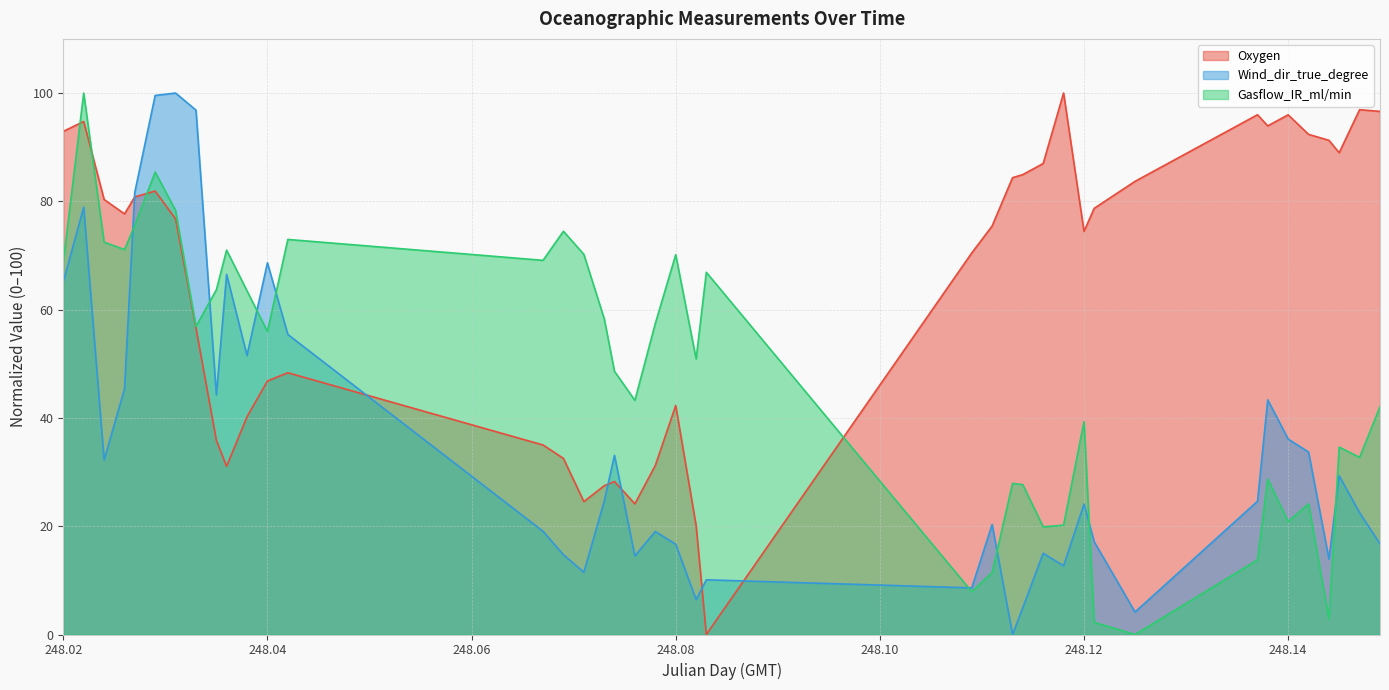

In Gasflow_IR_ml/min, how many points are higher than both neighbors (excluding endpoints)?

12